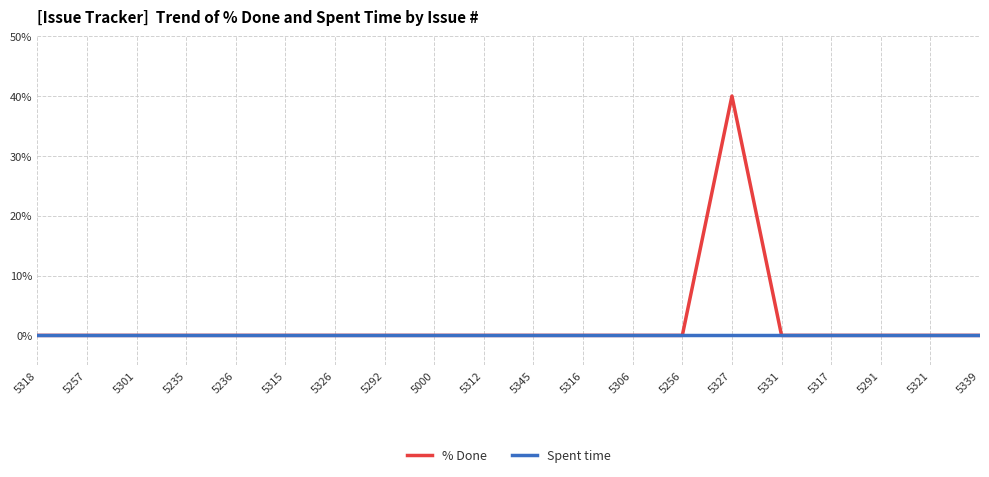

Which series has the largest range (max minus min)?

% Done